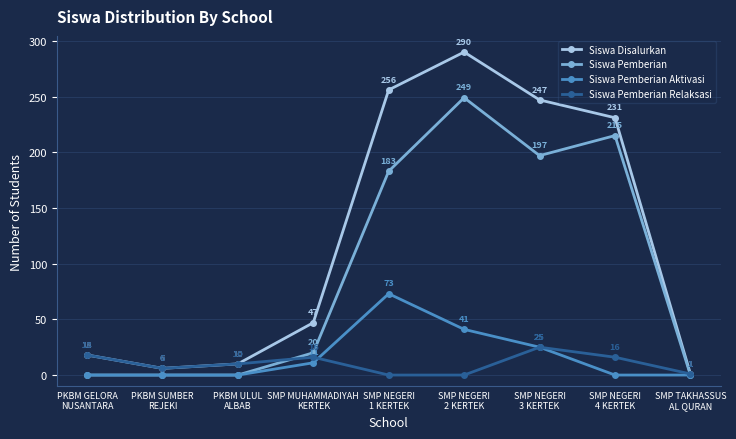

Reading left to right, what are all the values shown in this chart?

Siswa Disalurkan: 18	6	10	47	256	290	247	231	1
Siswa Pemberian: 0	0	0	20	183	249	197	215	0
Siswa Pemberian Aktivasi: 0	0	0	11	73	41	25	0	0
Siswa Pemberian Relaksasi: 18	6	10	16	0	0	25	16	1